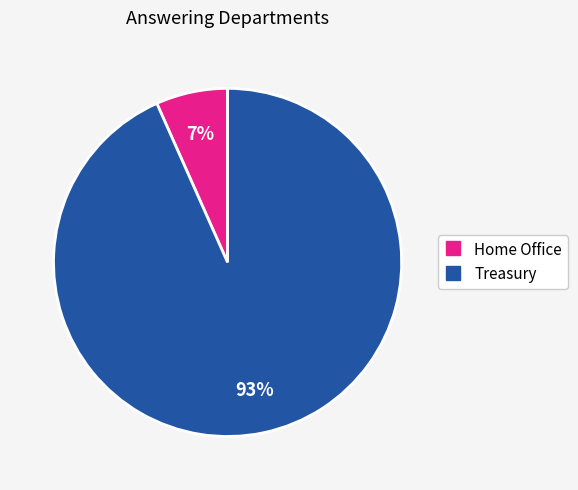

Does Home Office represent more than half of the total?

No